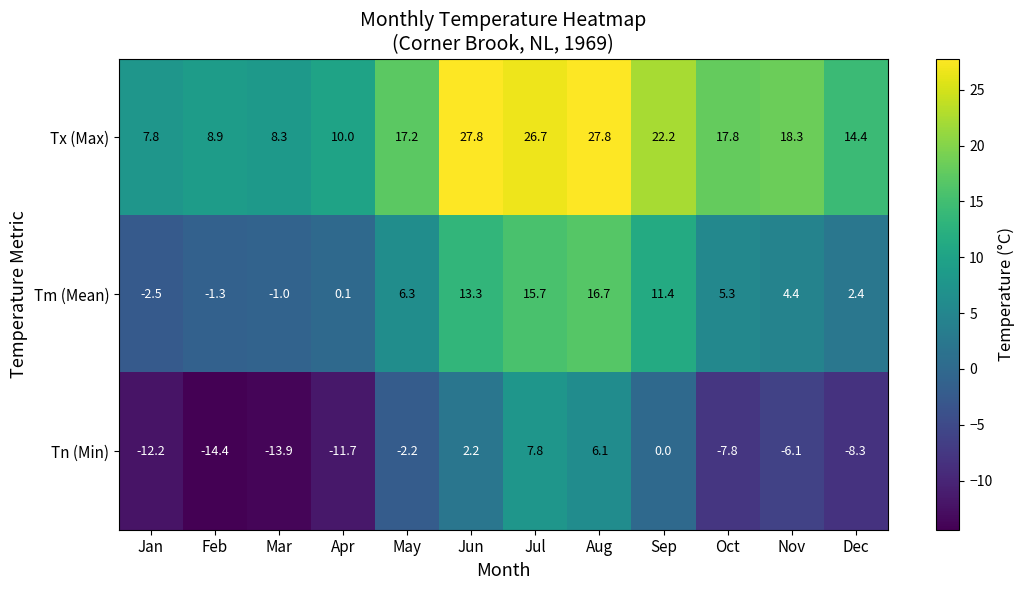

List the series in order of their peak value, highest first.

Tx (Max), Tm (Mean), Tn (Min)